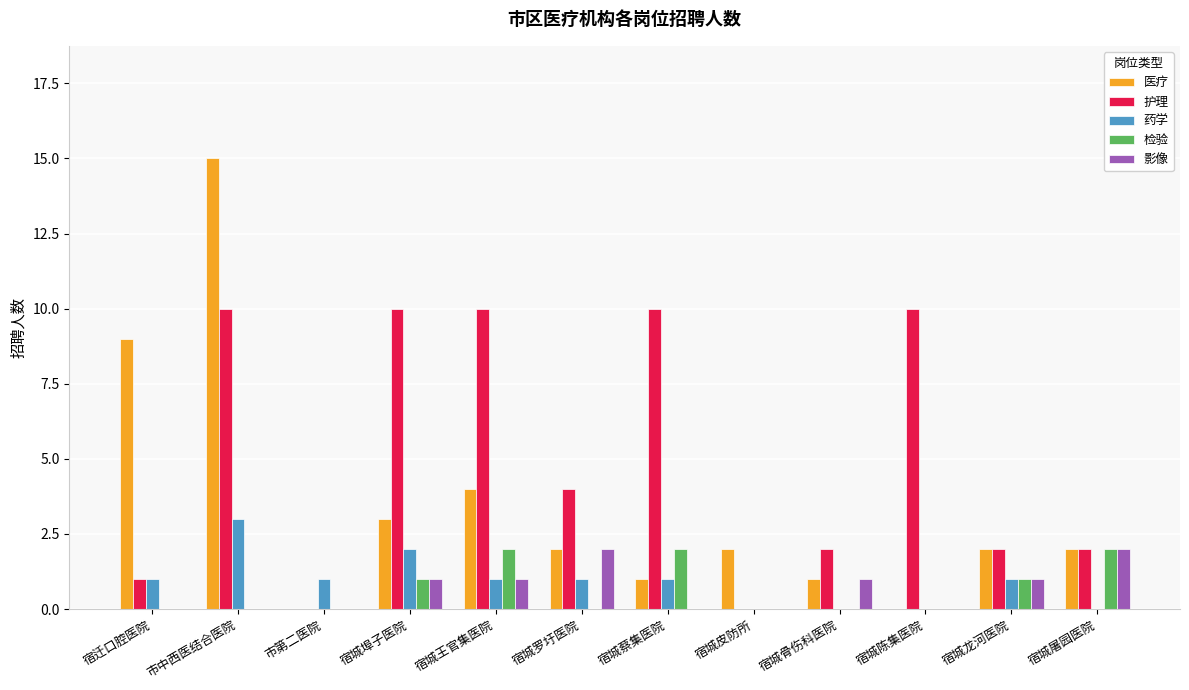

What is the sum of all 检验 values?

8